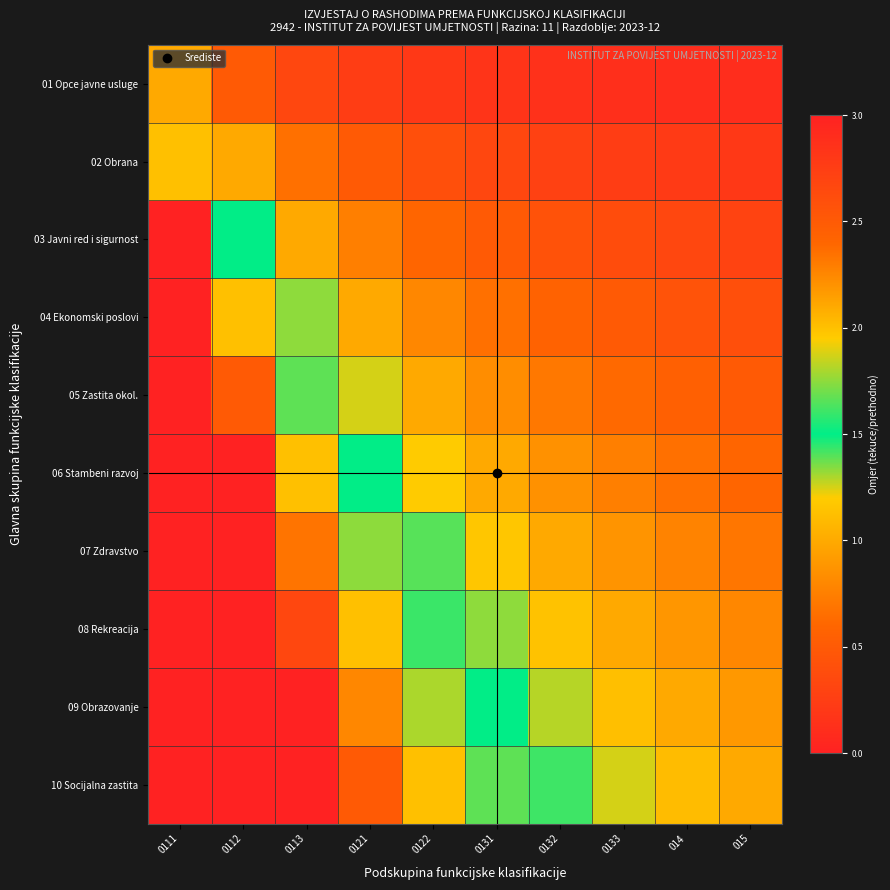

Count the number of data series in this chart.

10